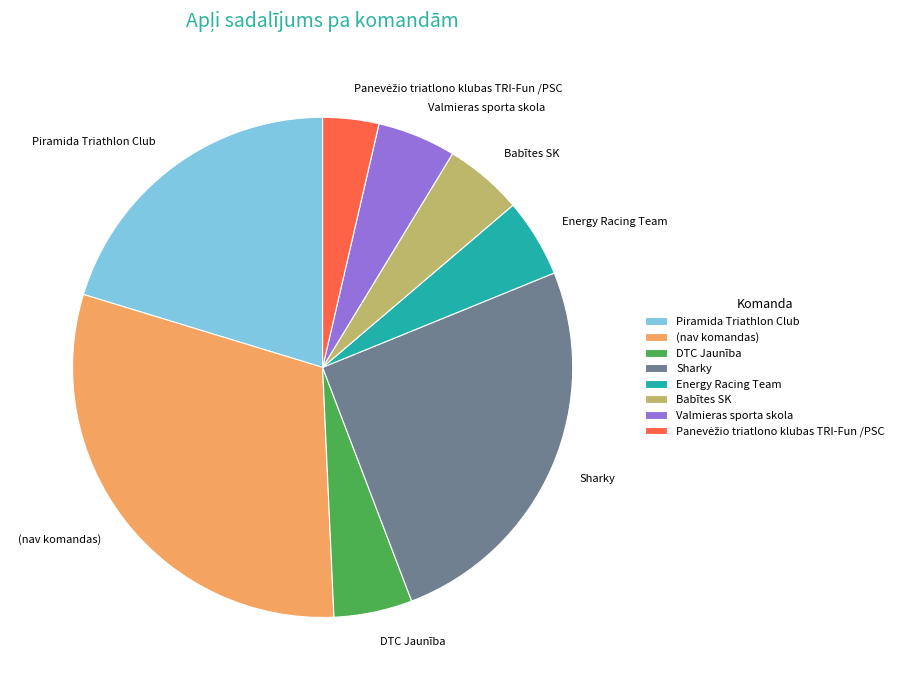

What is the largest slice in the pie chart?

(nav komandas)